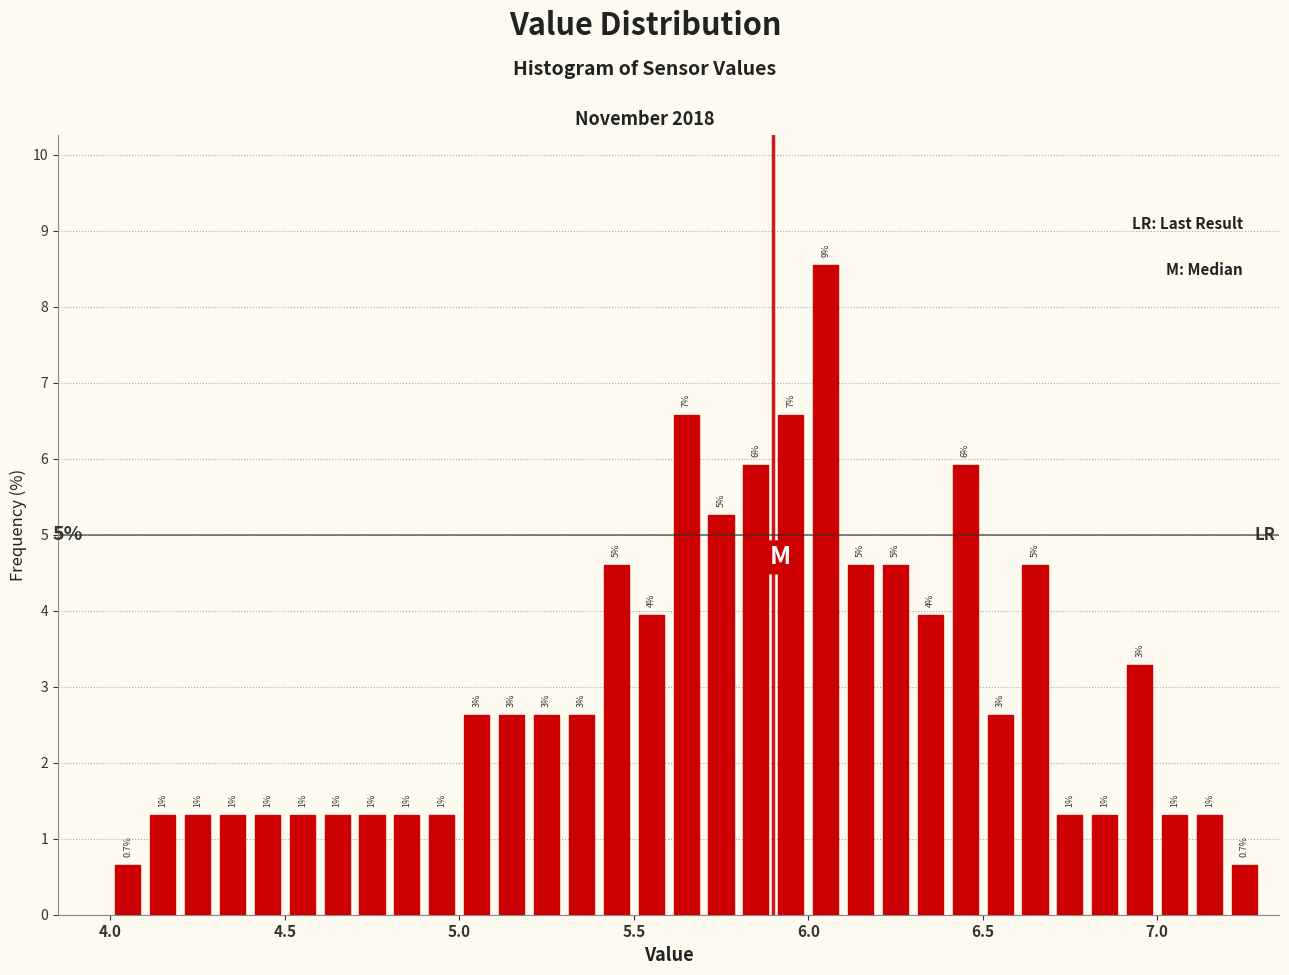

Read against the x-axis, roughly where is the centre of the tallest bar?

6.05